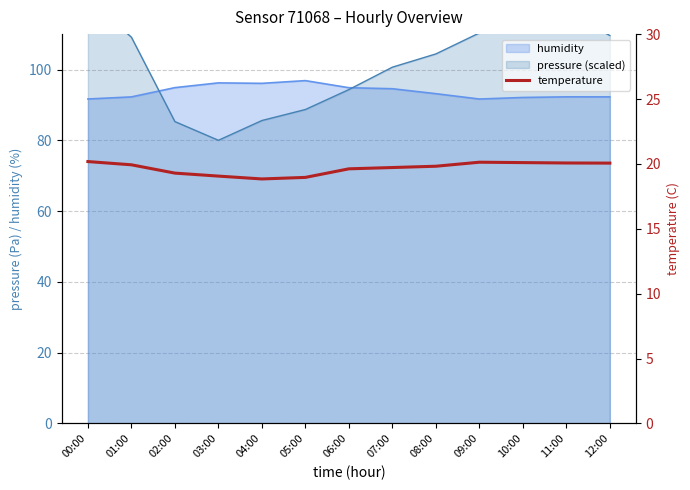

What is the maximum value for humidity?

96.9